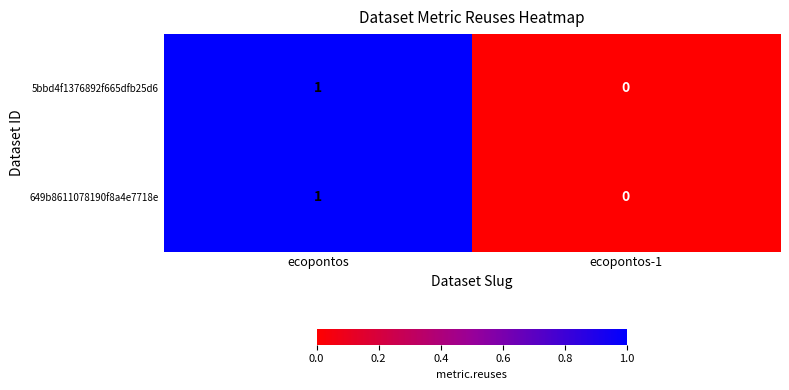

How many data points does each series have?

2